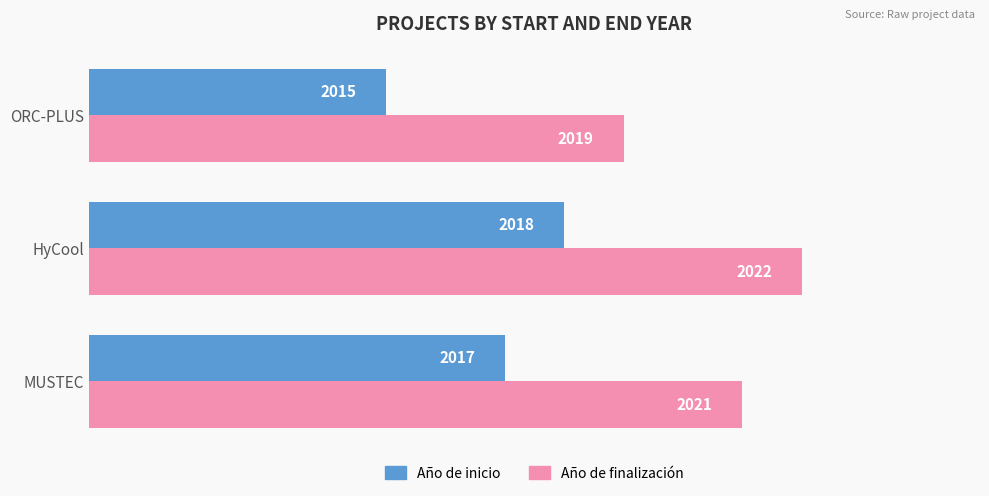

List the series in order of their peak value, highest first.

Año de finalización, Año de inicio